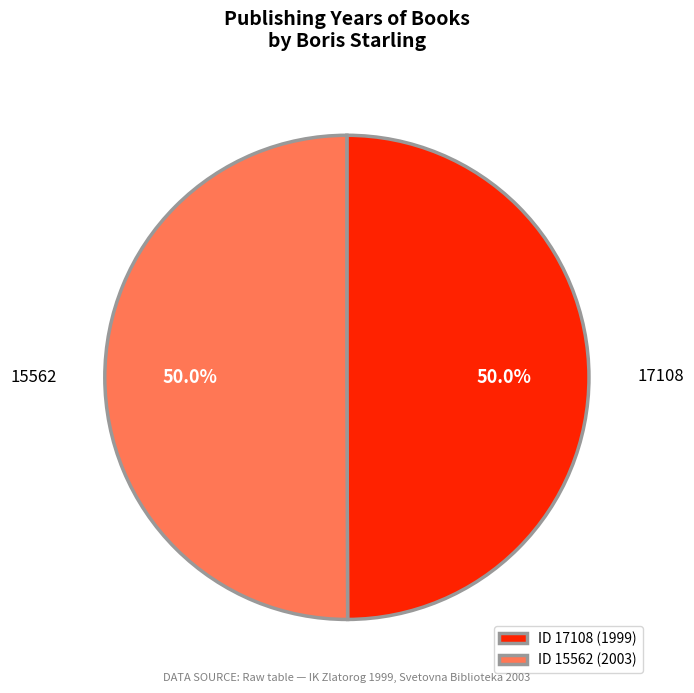

What is the ratio of the value at 17108 to the value at 15562?

1.0